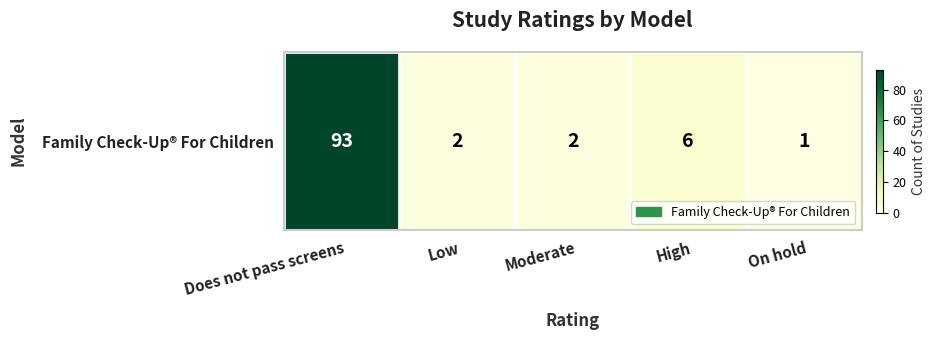

True or false: the data shows 1 at On hold.

True